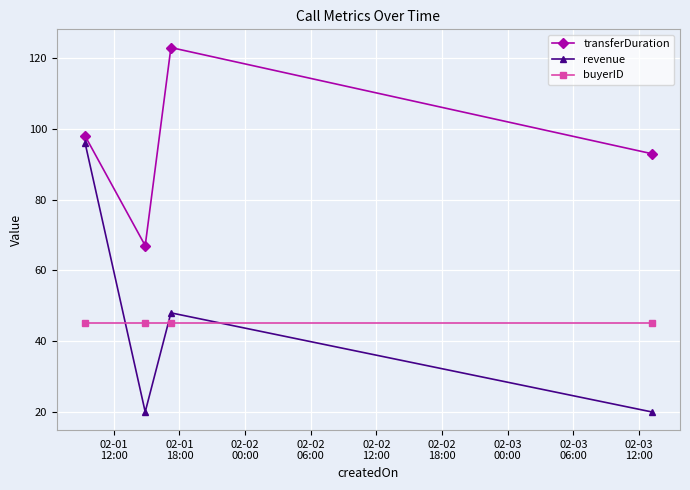

How many interior local valleys does the transferDuration series have?

1